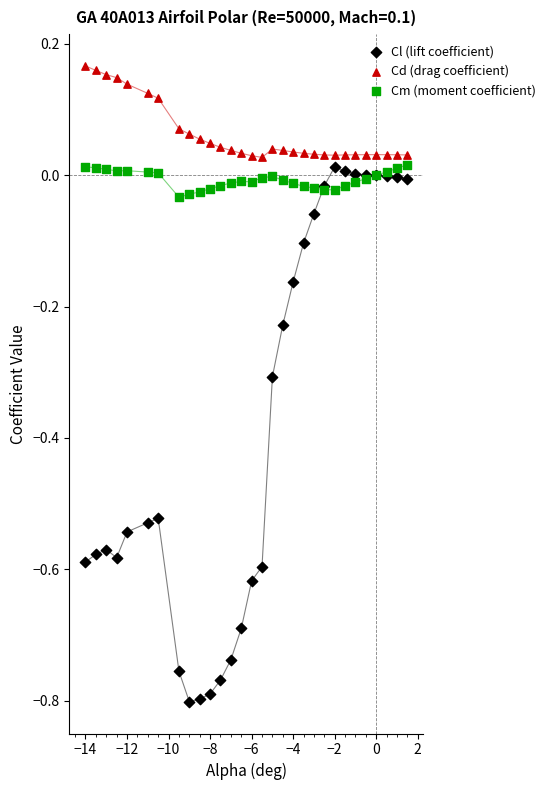

What are all the series names shown in the legend?

Cl (lift coefficient), Cd (drag coefficient), Cm (moment coefficient)